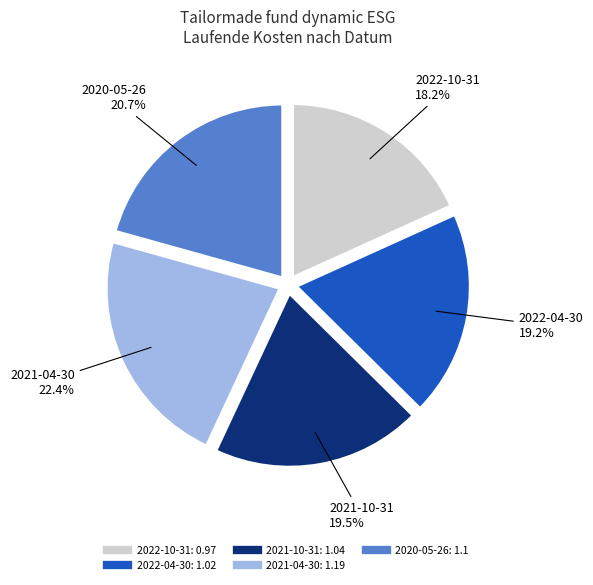

How many segments does this pie chart have?

5